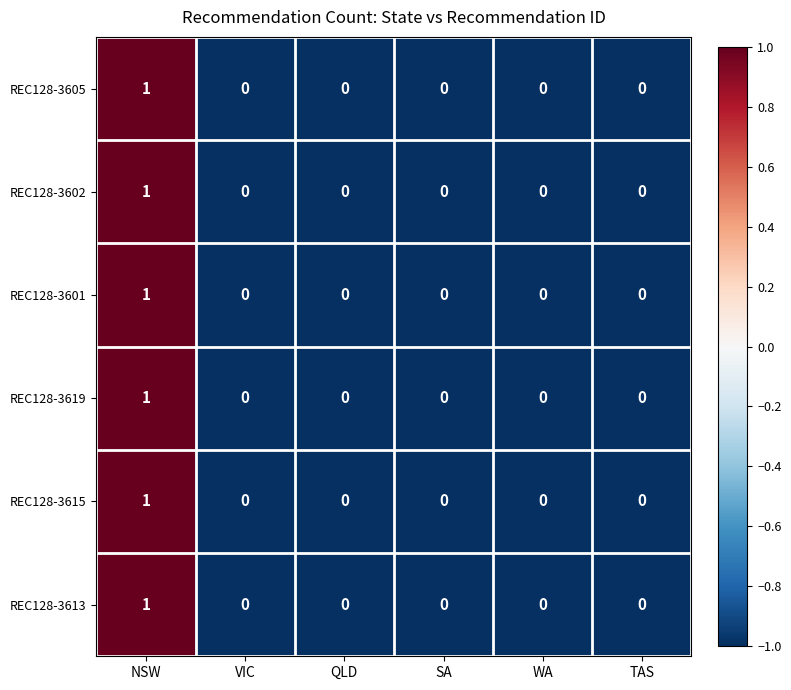

Count the number of data series in this chart.

6